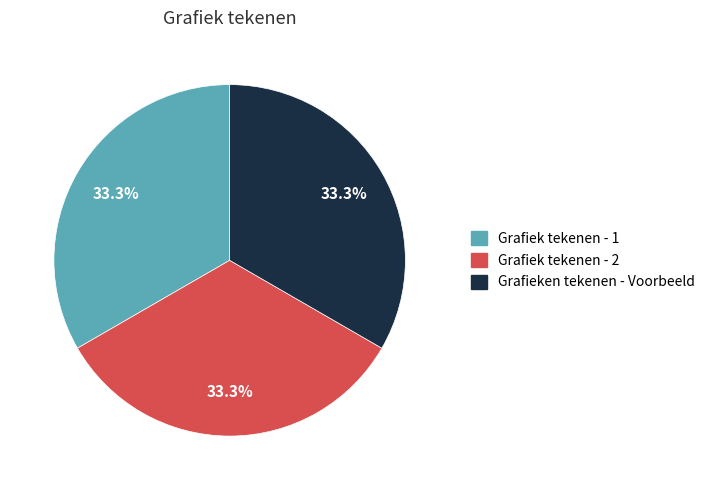

How much of the chart is everything except Grafiek tekenen - 1?

66.7%